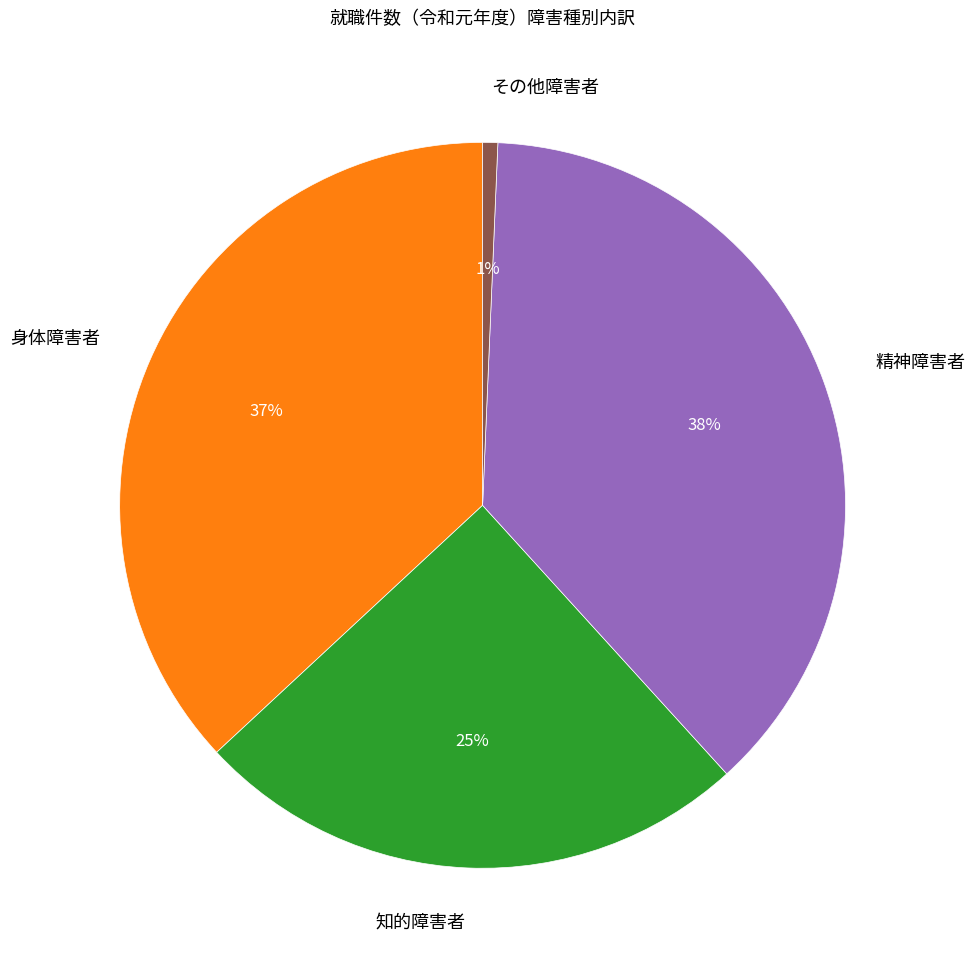

Combined, do 知的障害者 and 精神障害者 account for over 50%?

Yes